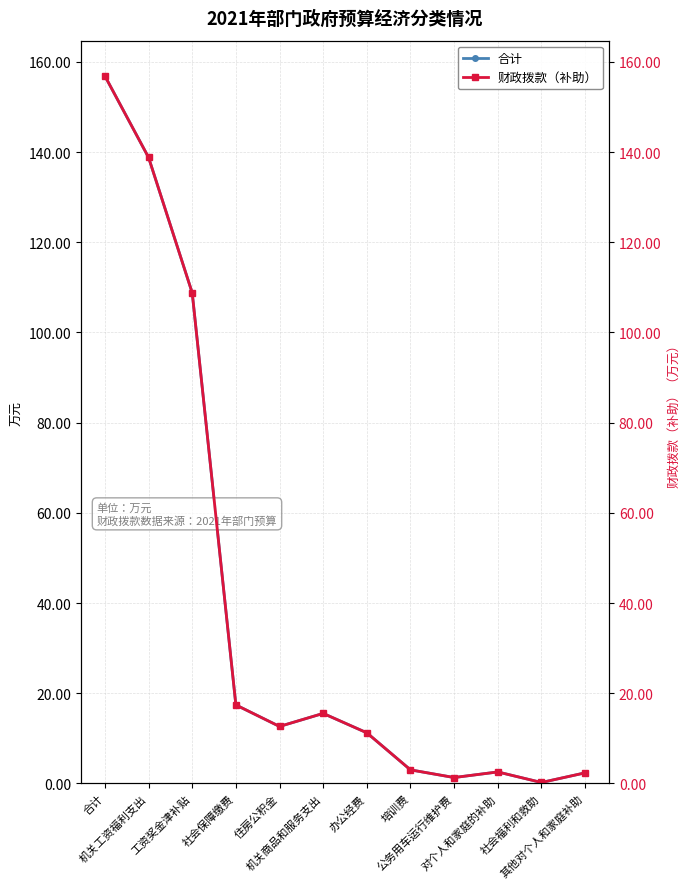

The 合计 series shows 3.0 at 培训费. True or false?

True